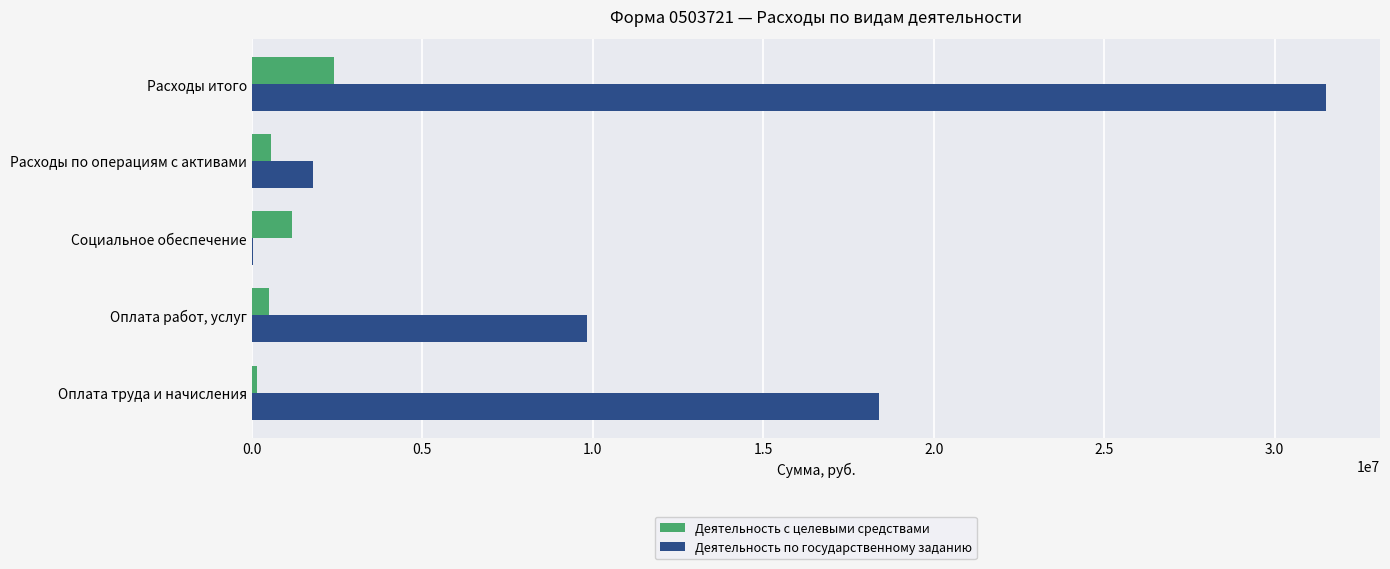

Which series changed the most between Оплата труда и начисления and Оплата работ, услуг?

Деятельность по государственному заданию